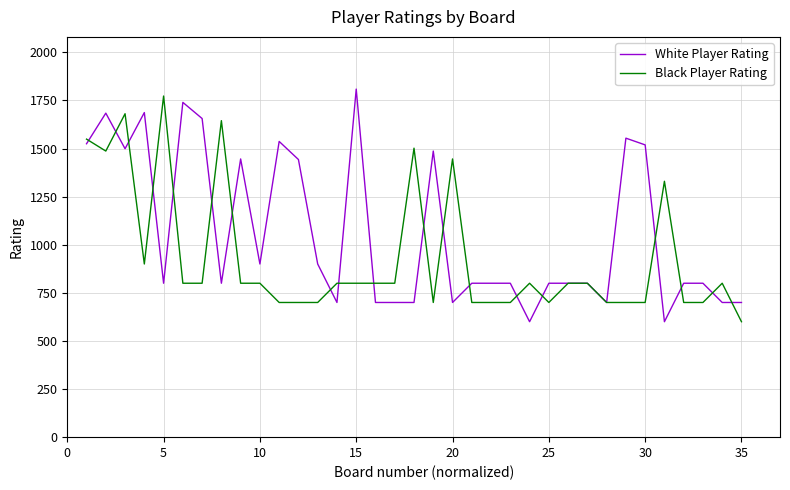

What is the average value of the Black Player Rating series?

932